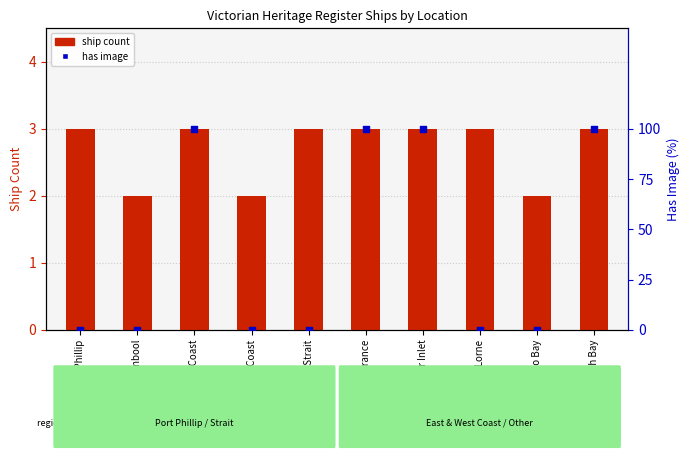

Which series contains the highest Y value?

has image